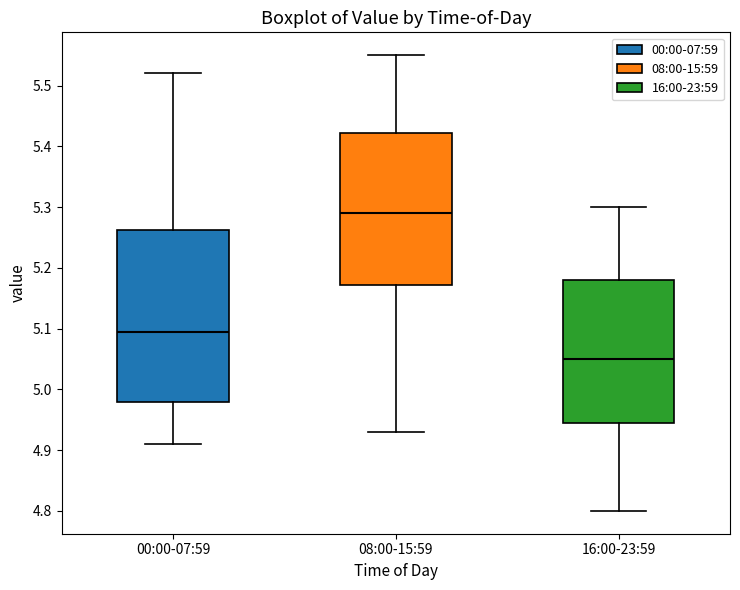

Where is the lower edge of the box for 08:00-15:59 on the y-axis? The values are not printed on the chart, so give them approximately, as read against the axis.

5.17